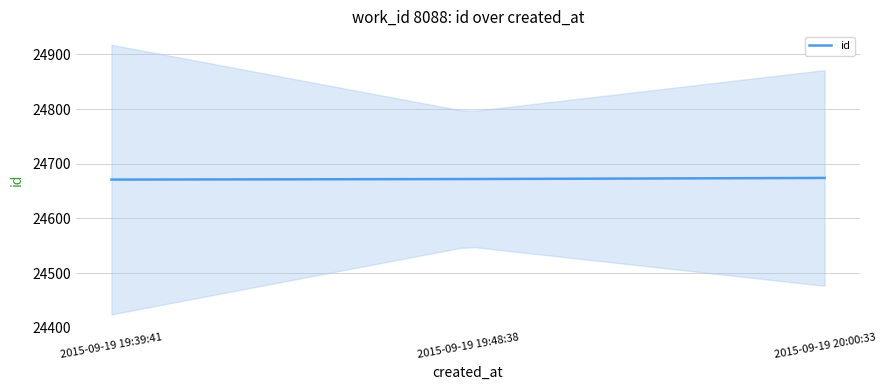

Approximately how many times larger is the value at 2015-09-19 20:00:33 compared to 2015-09-19 19:39:41?

1.0